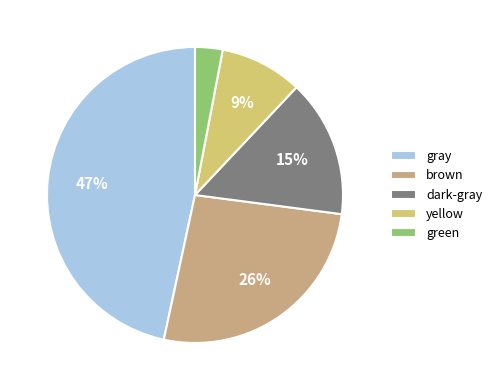

Between dark-gray and gray, which is larger?

gray